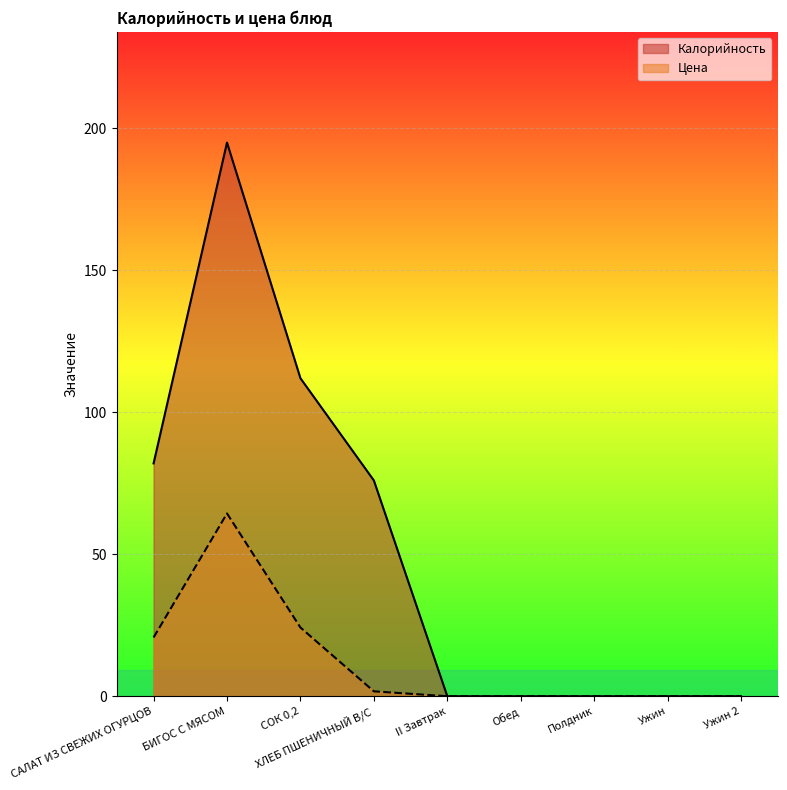

What is the difference between the highest and lowest values at СОК 0,2?

87.8